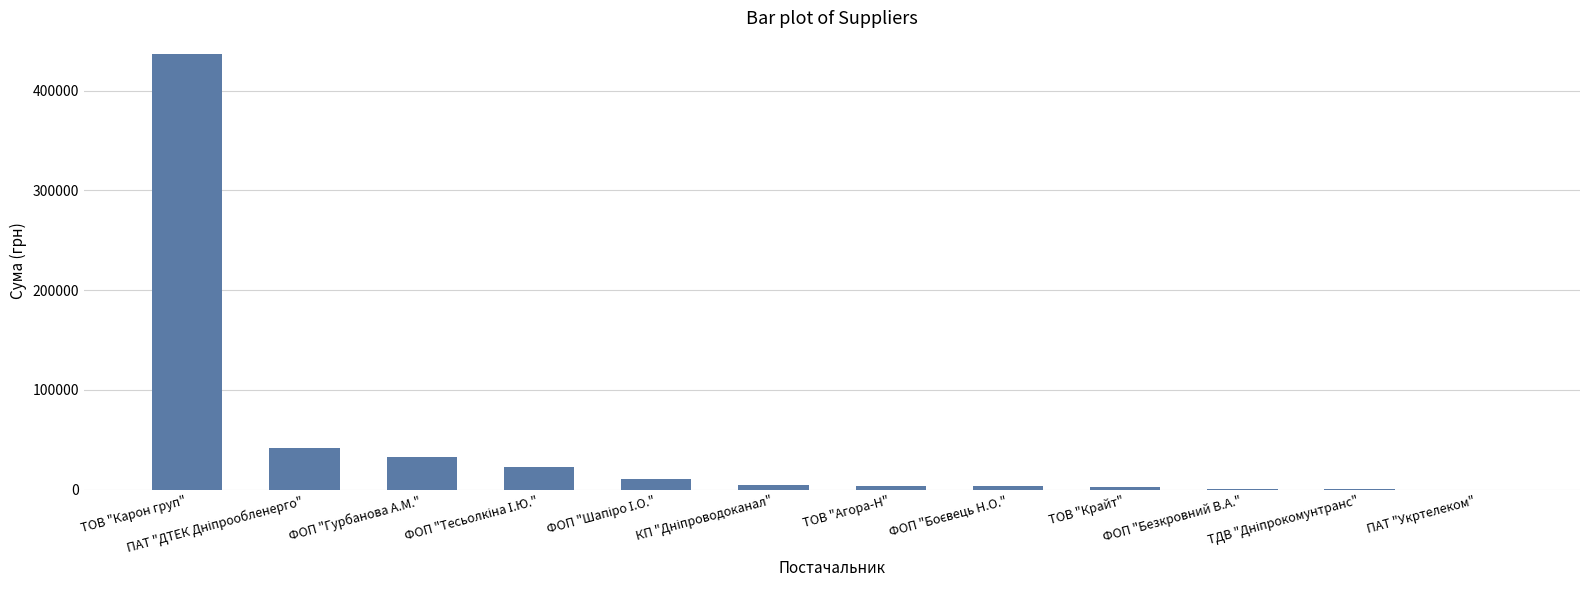

Approximately how many times larger is the value at ФОП "Гурбанова А.М." compared to ФОП "Безкровний В.А."?

83.4